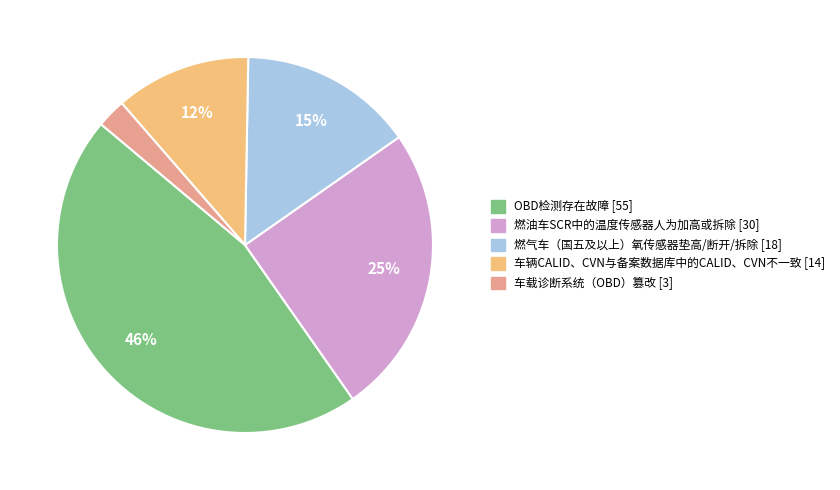

To the nearest percent, what is the difference between the OBD检测存在故障 and 车辆CALID、CVN与备案数据库中的CALID、CVN不一致 slice percentages?

34%